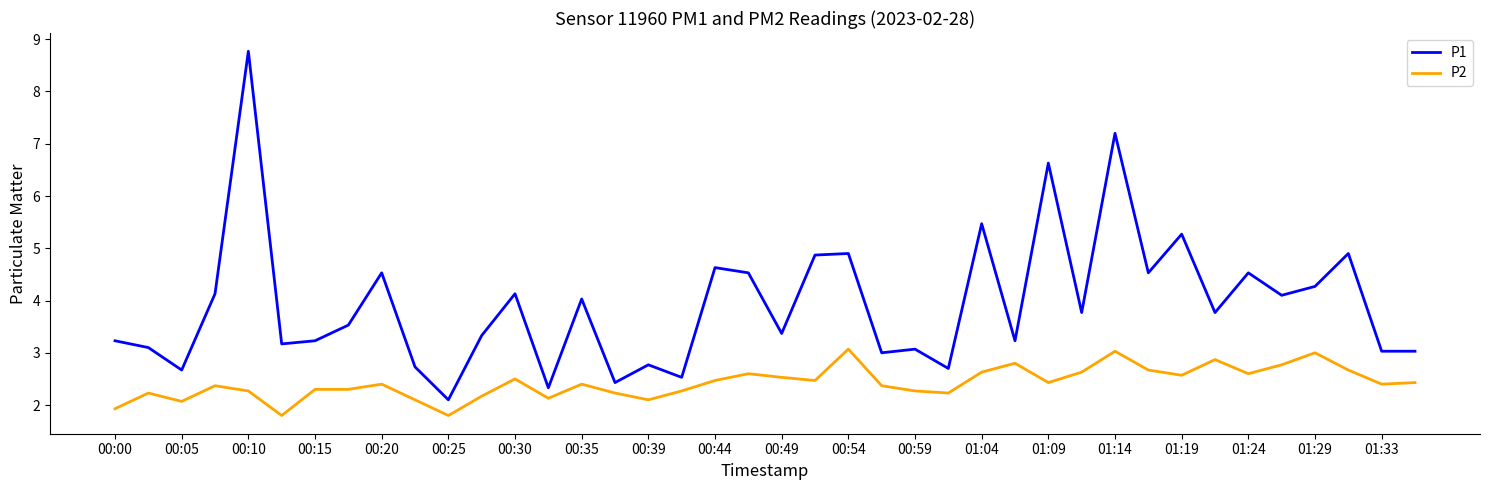

What is the highest value of the P1 series?

8.8